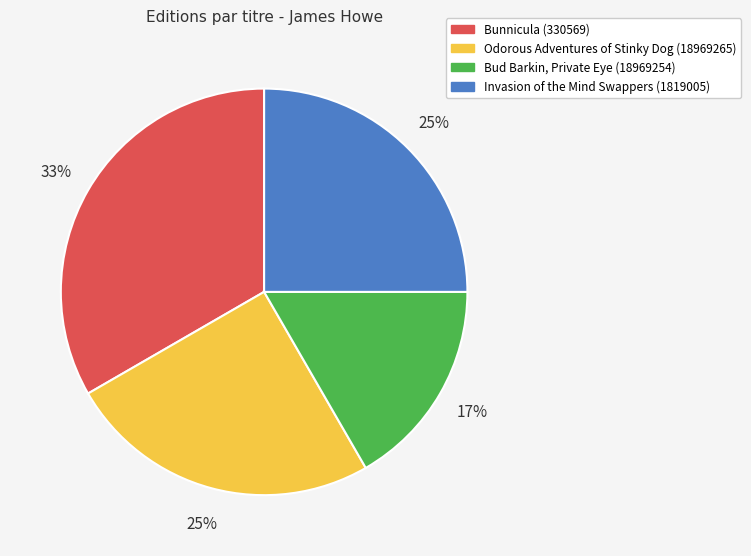

To the nearest percent, what is the combined percentage of Invasion of the Mind Swappers (1819005) and Bud Barkin, Private Eye (18969254)?

42%